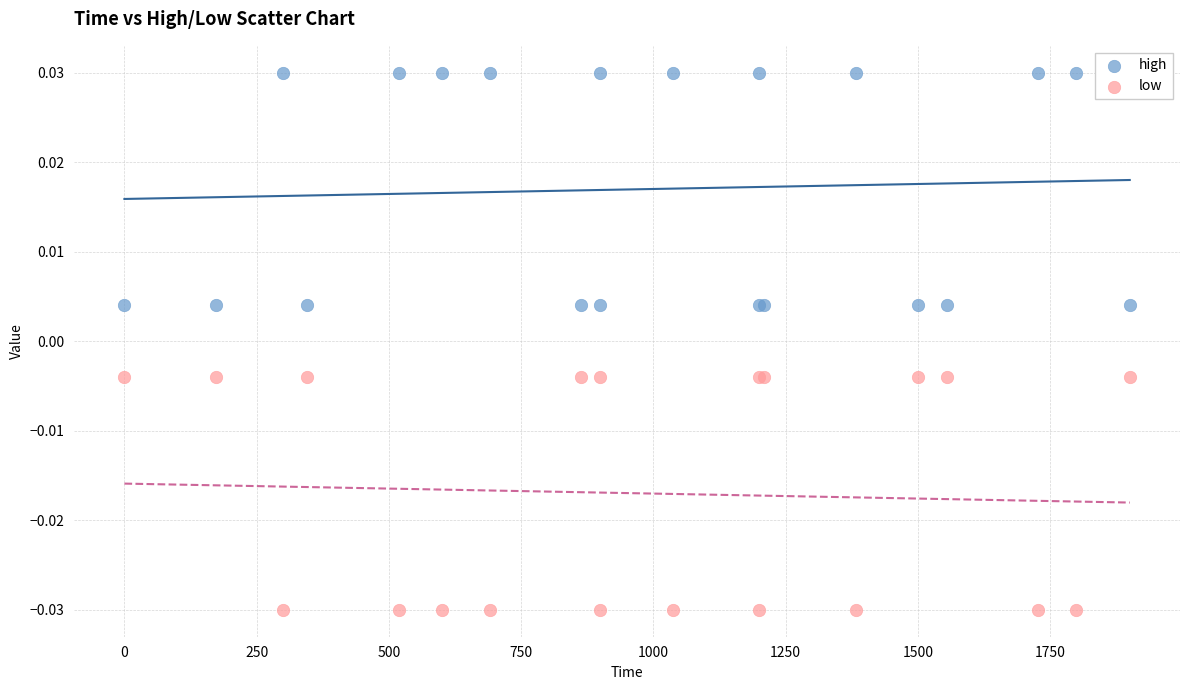

Which series reaches the minimum Y coordinate?

low